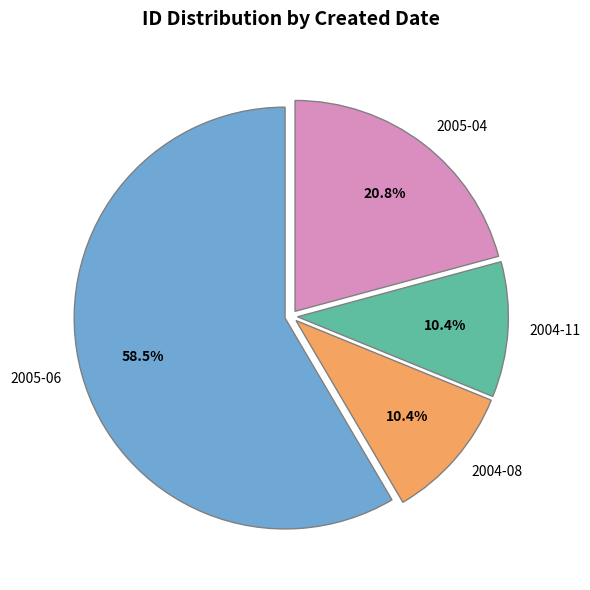

To the nearest percent, what is the difference between the largest and smallest slice percentages?

48%